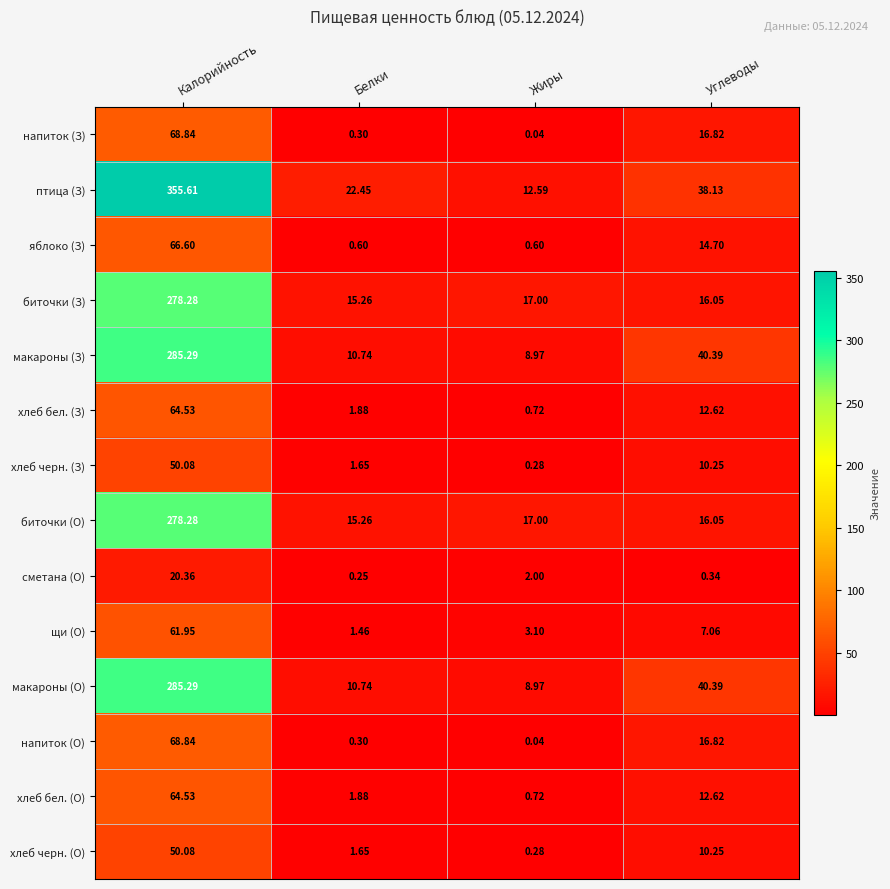

Count the number of data series in this chart.

14